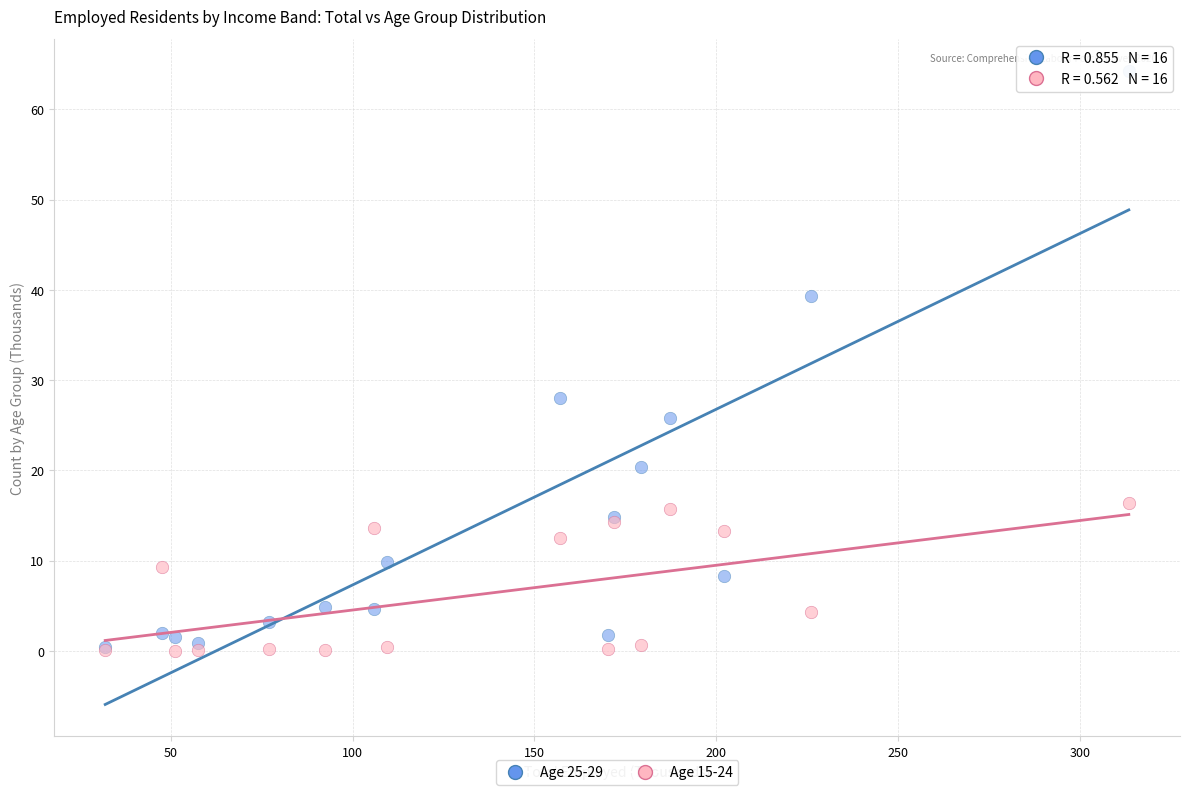

Across all series, what Y value is closest to 32?

28.0